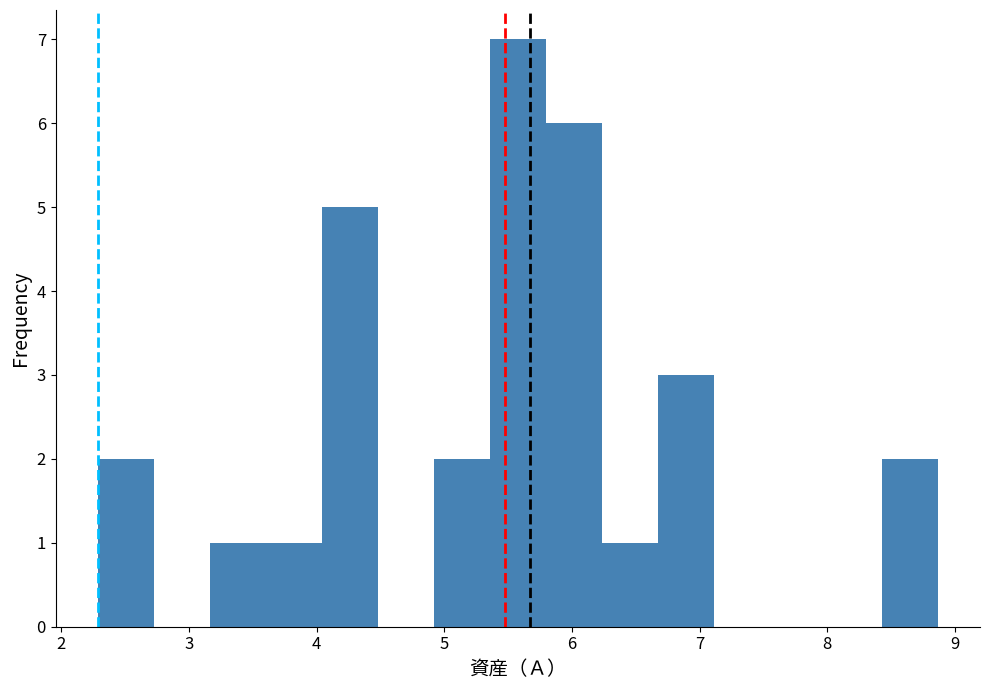

How tall is the bar that spans 6.2 to 6.7 on the x-axis? Neither the bar edges nor the heights are printed on the chart, so give them approximately, as read against the axes.

1